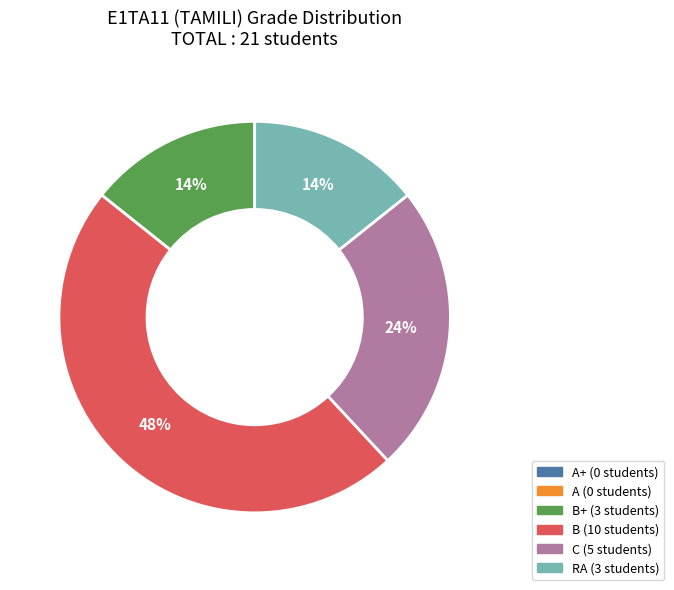

Is there a majority slice in this chart?

No